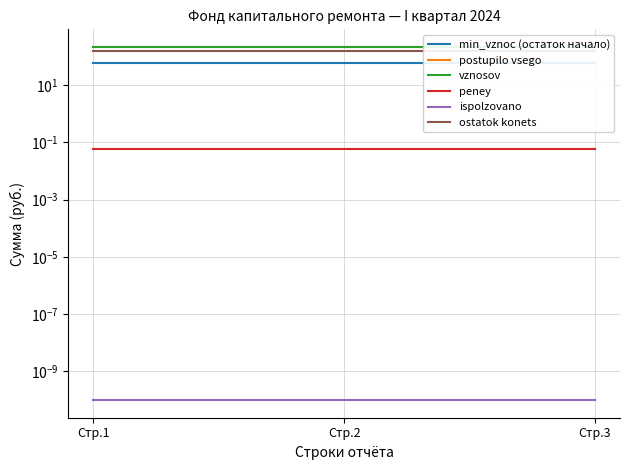

Reading left to right, what are all the values shown in this chart?

min_vznoс (остаток начало): 60.1	60.1	60.1
postupilo vsego: 215.1	215.1	215.1
vznosov: 215.0	215.0	215.0
peney: 0.1	0.1	0.1
ispolzovano: 0.0	0.0	0.0
ostatok konets: 155.0	155.0	155.0